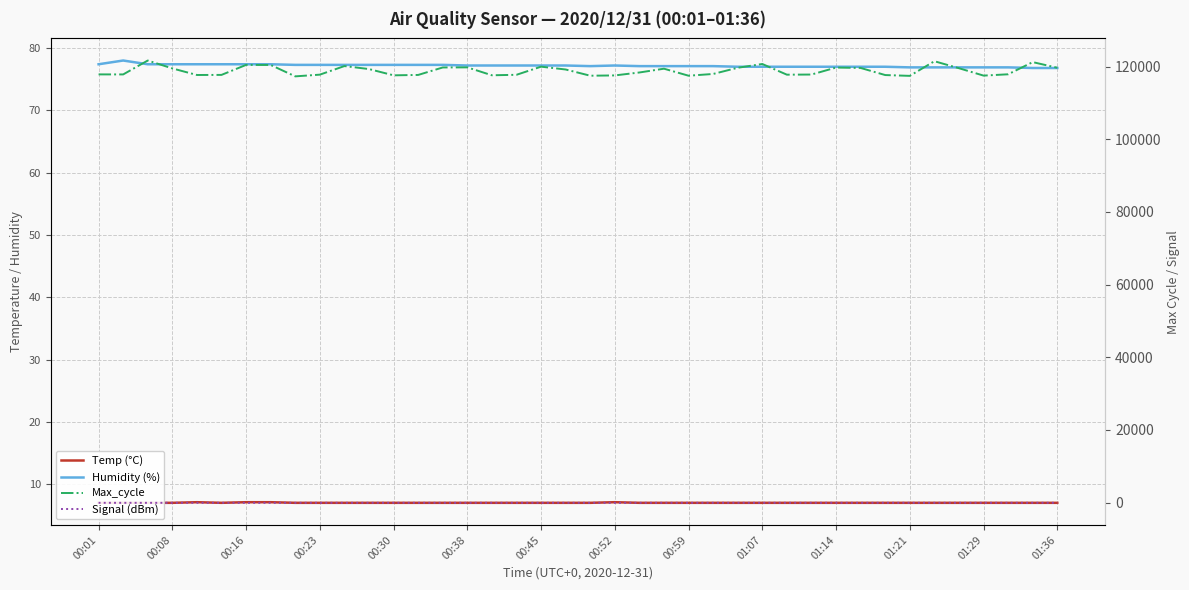

True or false: Max_cycle and Humidity (%) cross at least once.

False